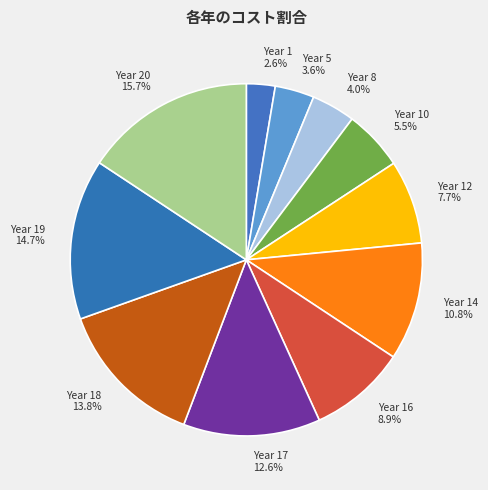

Which has a higher value, Year 5 or Year 1?

Year 5